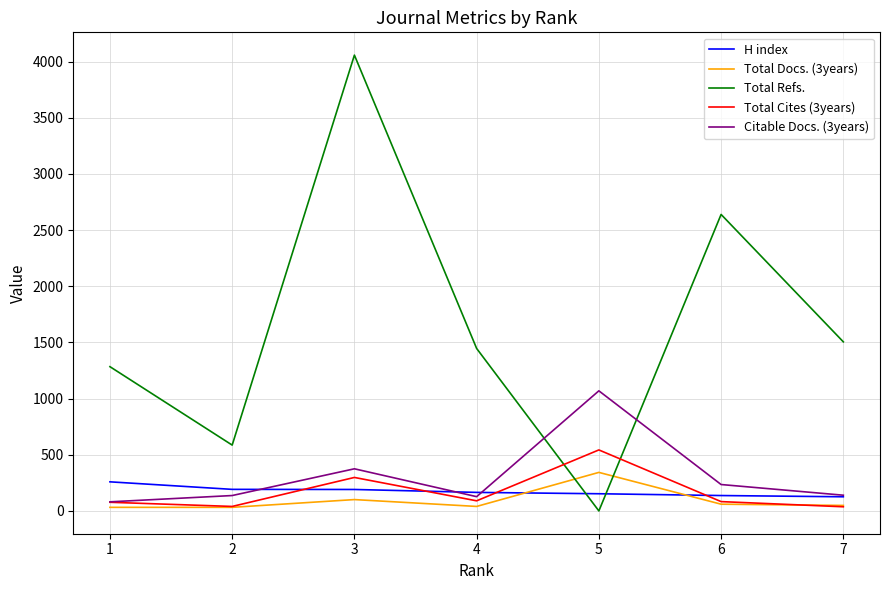

Is the value of Citable Docs. (3years) at 5 greater than the value of Total Cites (3years) at 4?

Yes